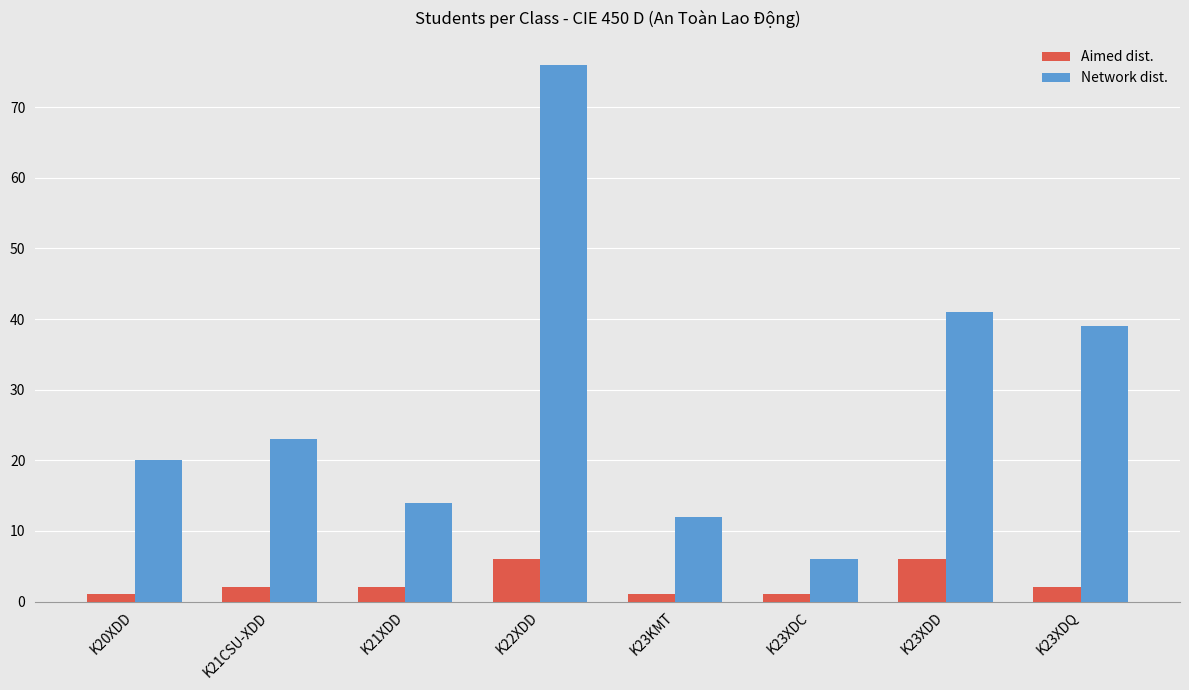

Count the Aimed dist. values in the range 1 to 6.

8